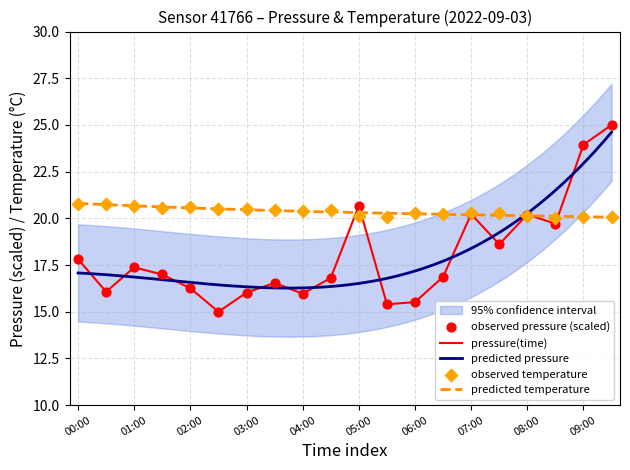

Which series has the largest total across all categories?

temperature